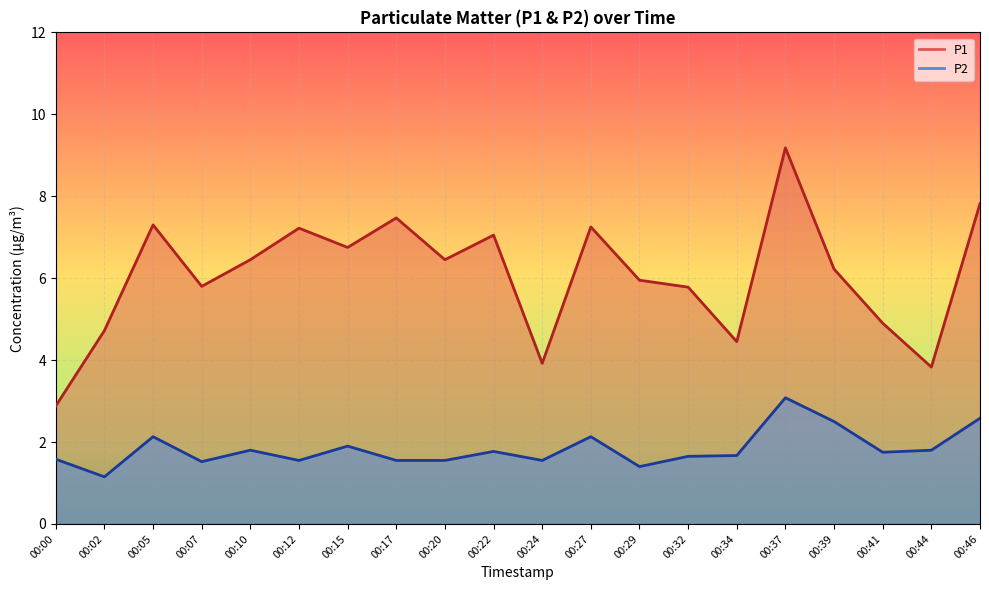

Reading right to left, list all the values displayed in this chart.

P1: 00:46=7.8	00:44=3.8	00:41=4.9	00:39=6.2	00:37=9.2	00:34=4.5	00:32=5.8	00:29=6.0	00:27=7.2	00:24=3.9	00:22=7.0	00:20=6.5	00:17=7.5	00:15=6.8	00:12=7.2	00:10=6.5	00:07=5.8	00:05=7.3	00:02=4.7	00:00=2.9
P2: 00:46=2.6	00:44=1.8	00:41=1.8	00:39=2.5	00:37=3.1	00:34=1.7	00:32=1.6	00:29=1.4	00:27=2.1	00:24=1.6	00:22=1.8	00:20=1.6	00:17=1.6	00:15=1.9	00:12=1.6	00:10=1.8	00:07=1.5	00:05=2.1	00:02=1.1	00:00=1.6